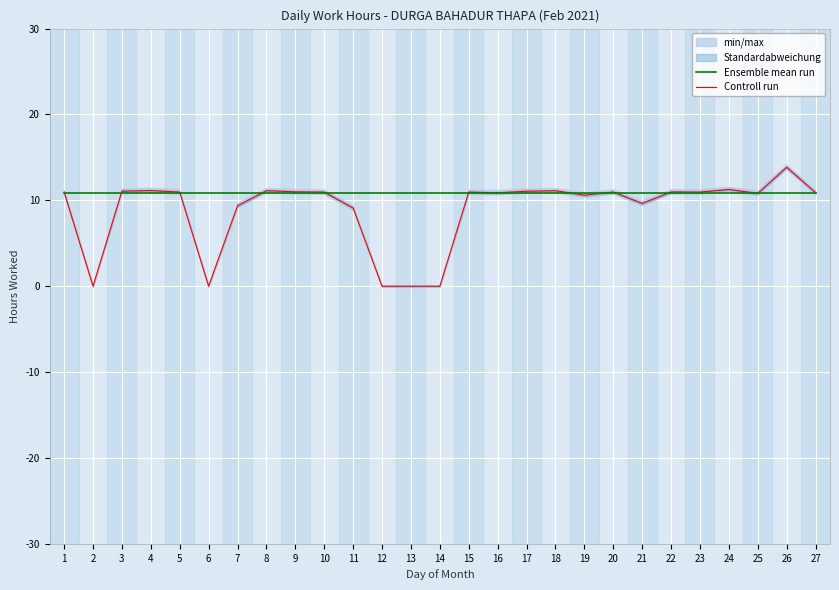

What is the value of the Controll run point at the 15th from the left?

11.0